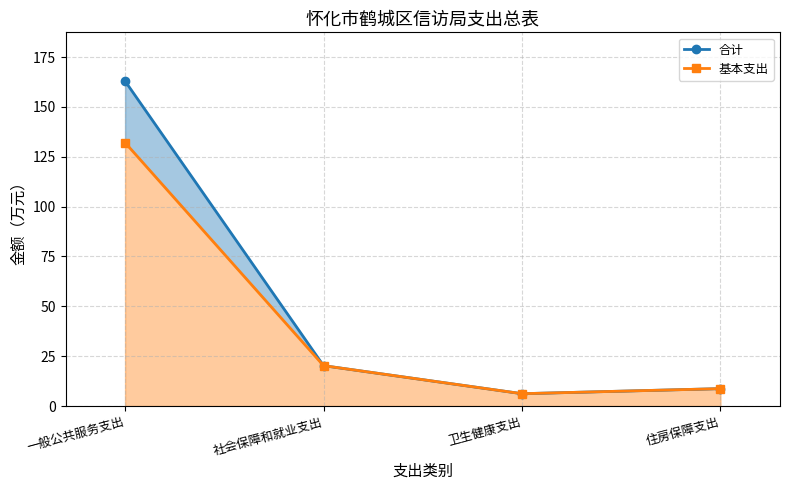

At which label does 合计 reach its minimum?

卫生健康支出